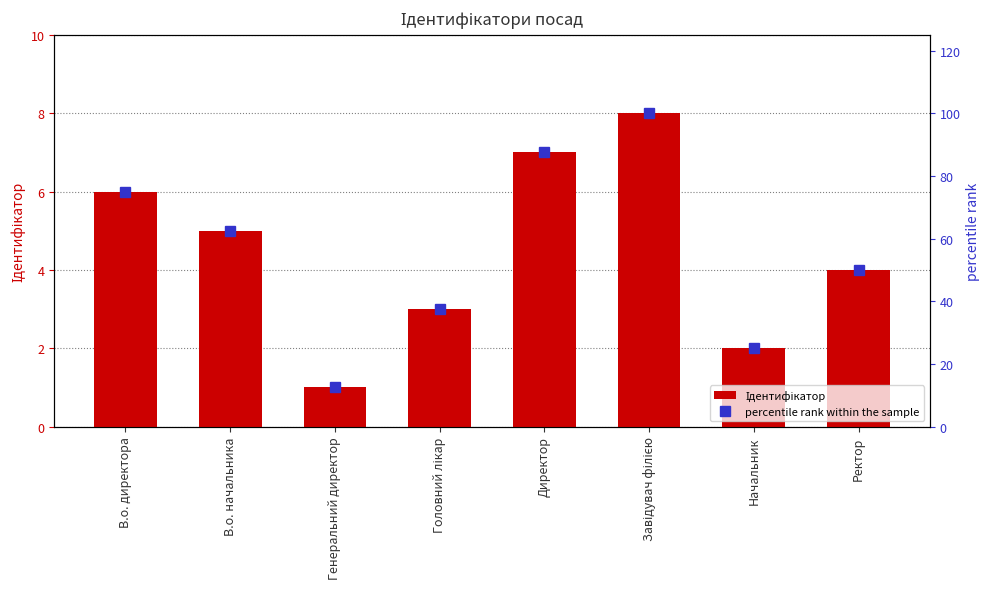

Reading left to right, list all the values displayed in this chart.

Ідентифікатор: 6.0	5.0	1.0	3.0	7.0	8.0	2.0	4.0
percentile rank within the sample: 75.0	62.5	12.5	37.5	87.5	100.0	25.0	50.0